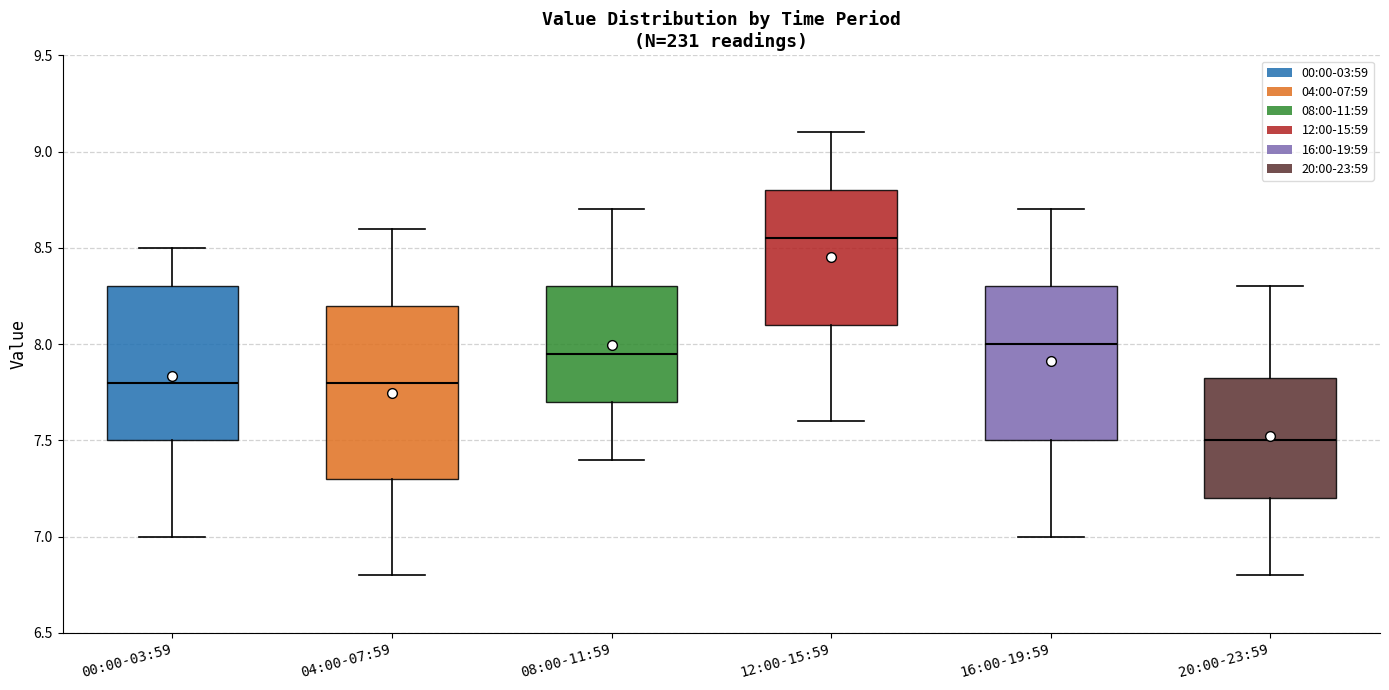

Where is the lower edge of the box for 12:00-15:59 on the y-axis? The values are not printed on the chart, so give them approximately, as read against the axis.

8.10